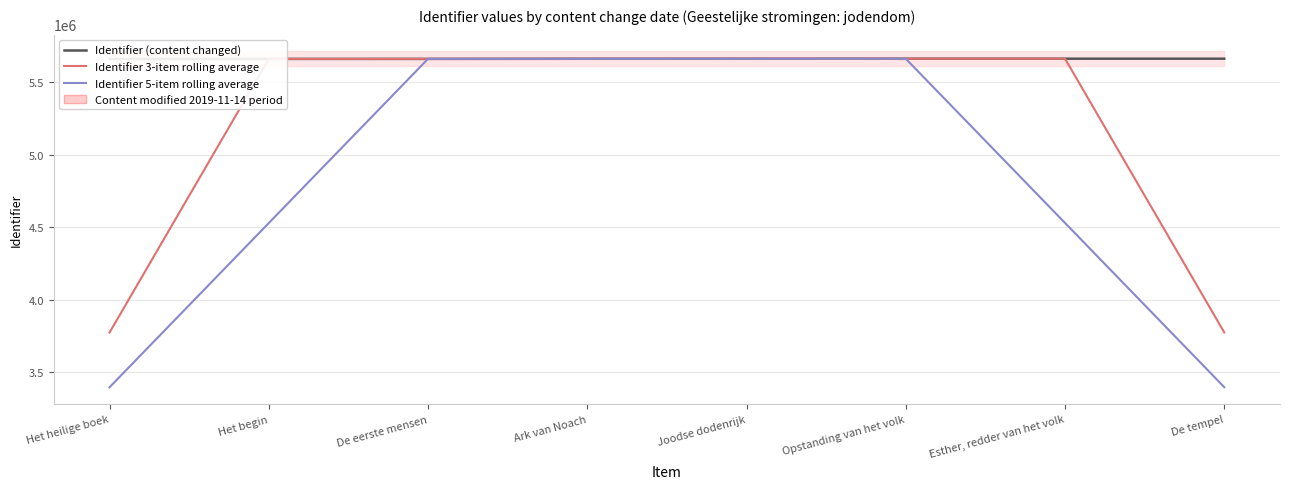

How many intersections are there between Identifier (content changed) and Identifier 5-item rolling average?

2